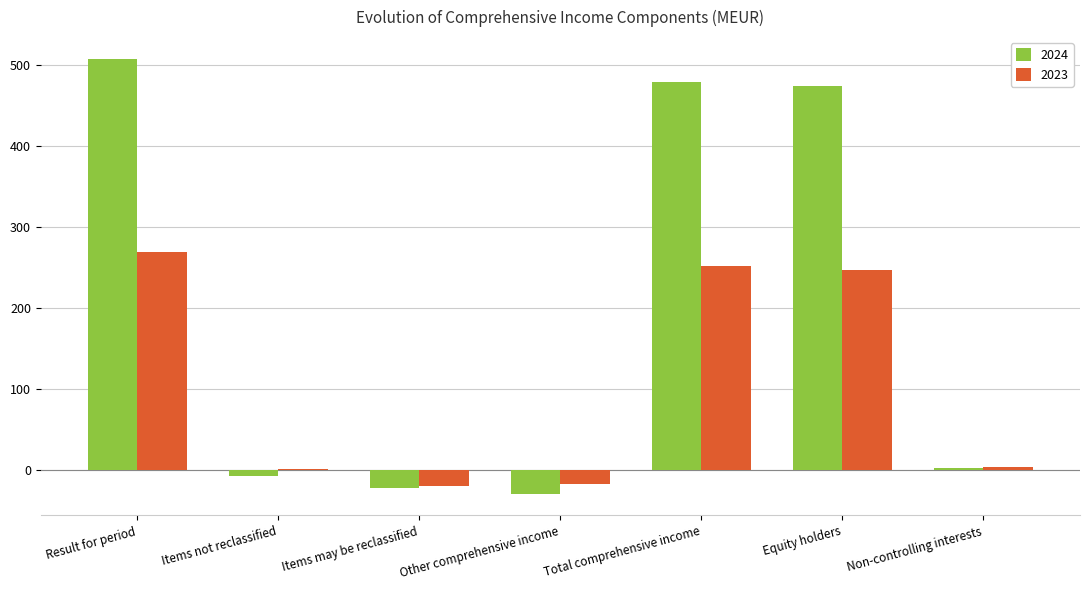

Which series has the largest total across all categories?

2024